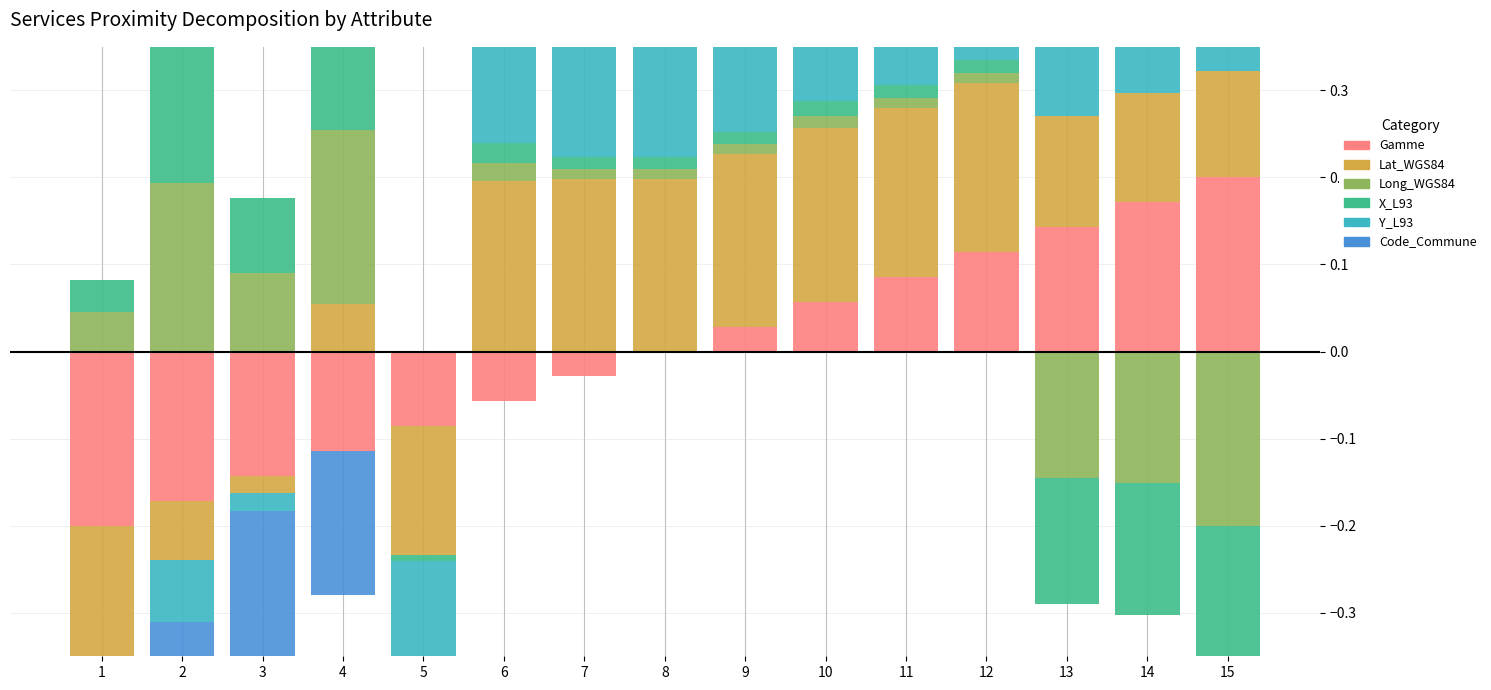

How many values in X_L93 are above zero?

11